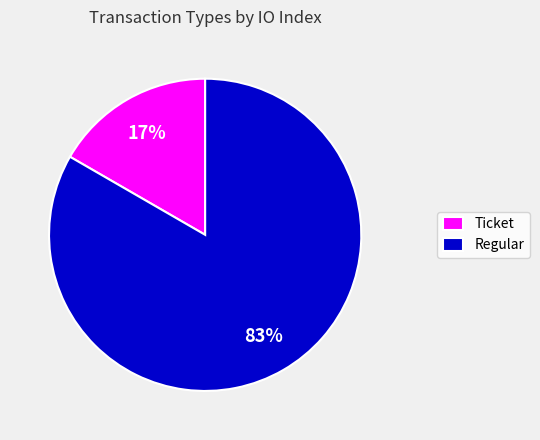

Is it true that Ticket is 17% of the pie?

True